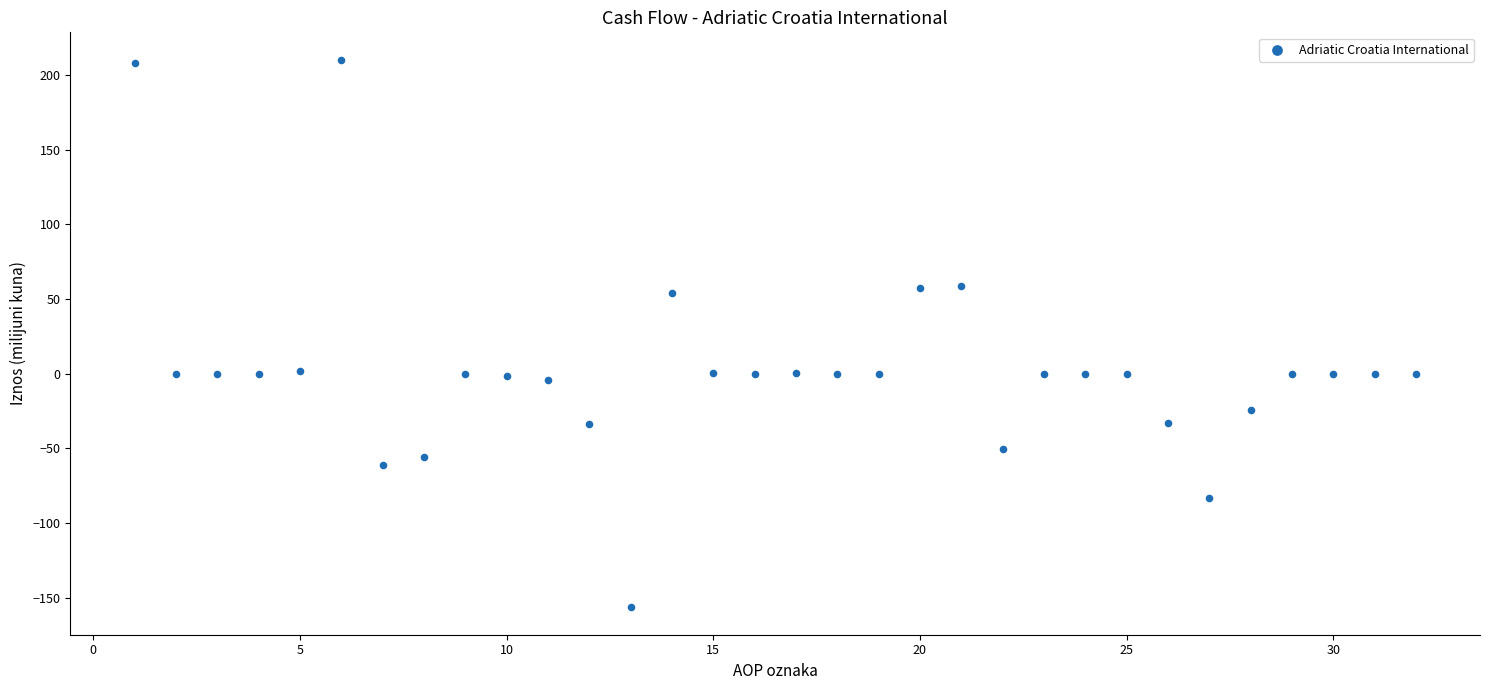

What is the range of Y values (max minus min)?

366.6